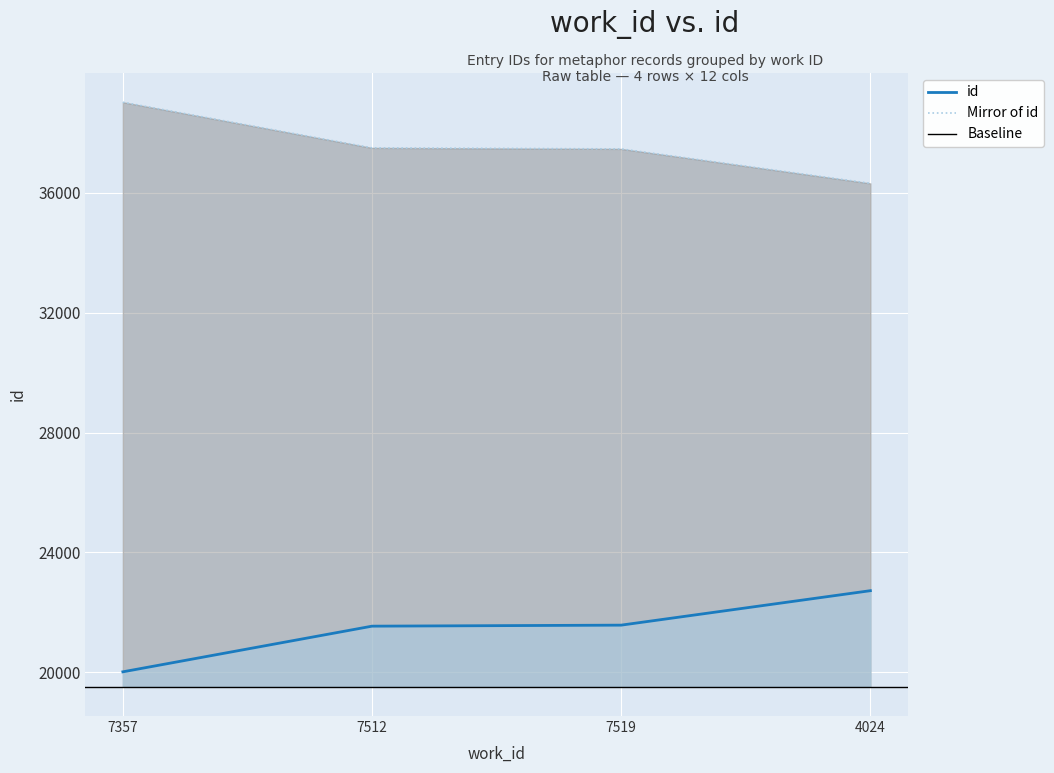

How many values exceed 21570?

1